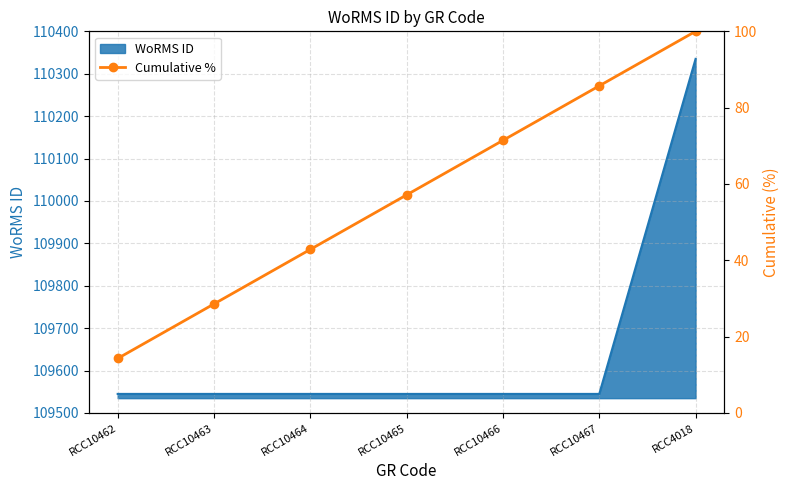

Reading right to left, transcribe all the data shown in this chart.

100.0	85.7	71.4	57.1	42.9	28.6	14.3